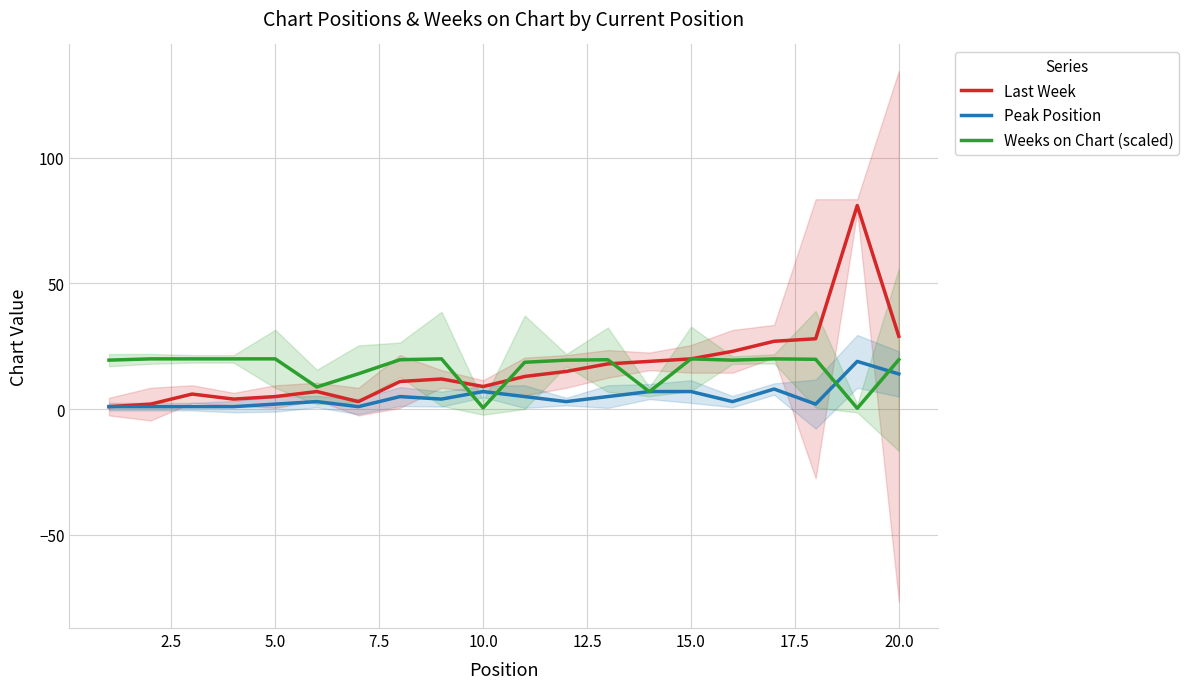

What is the difference between the maximum and minimum values in the Peak Position series?

18.0